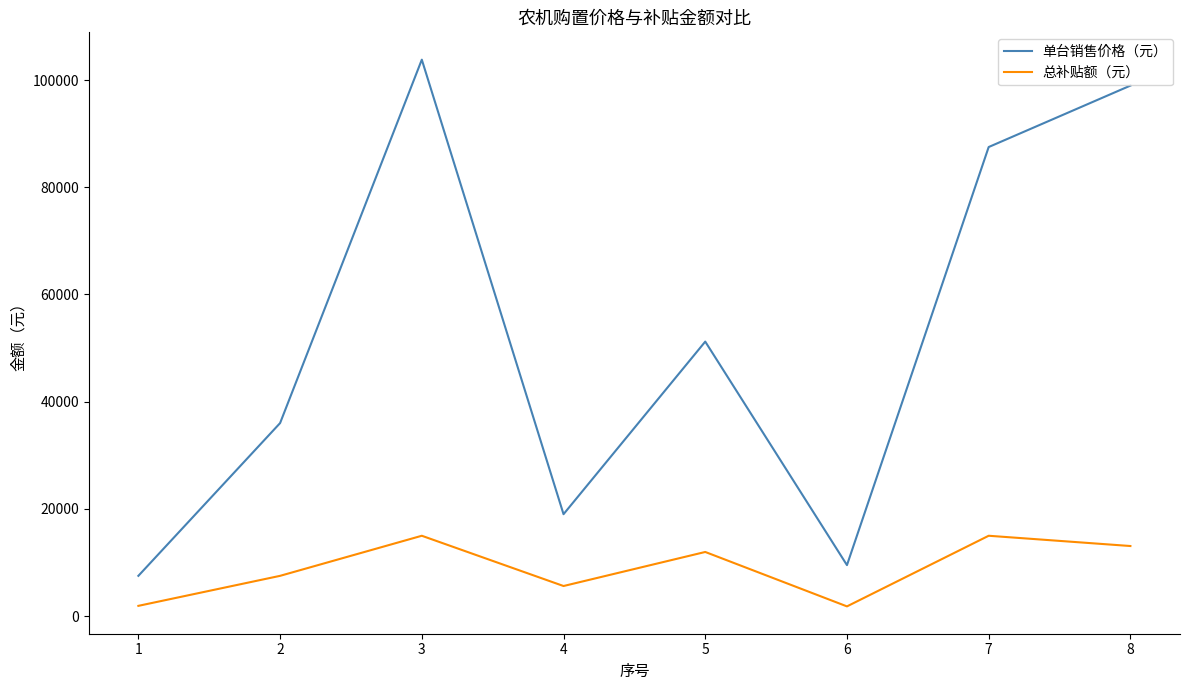

Where is the first local minimum for 总补贴额（元）?

4